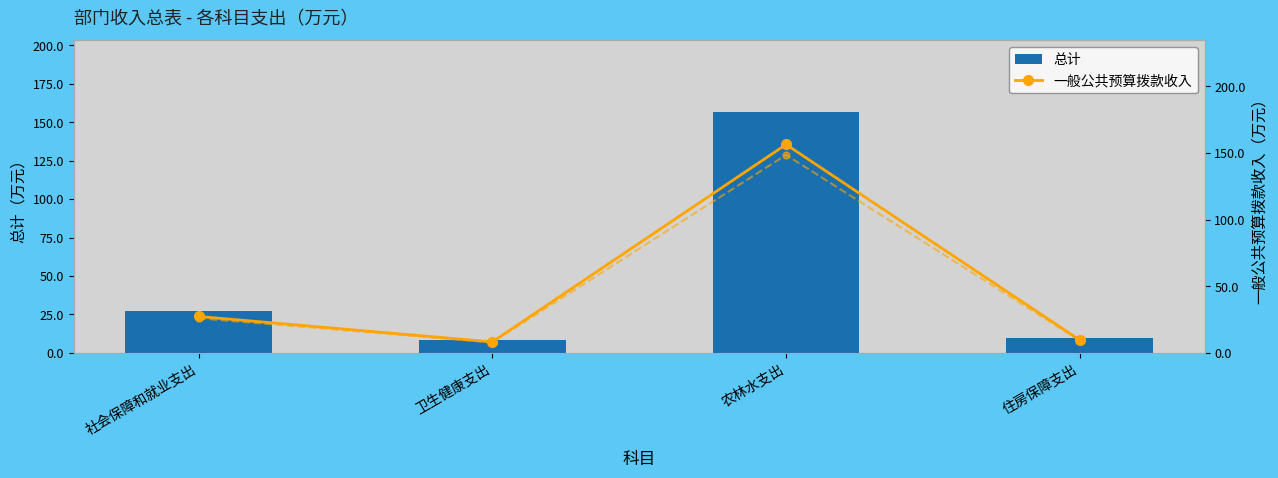

What is the average value of the 一般公共预算拨款收入 series?

50.4